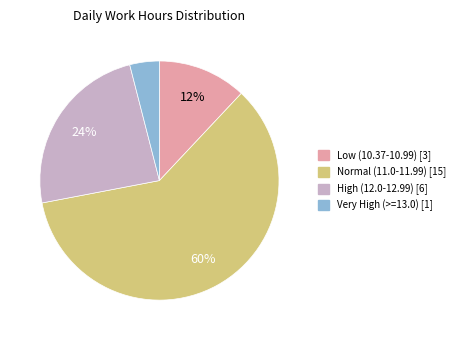

What percentage is the Low (10.37-10.99) [3] slice, to the nearest percent?

12%